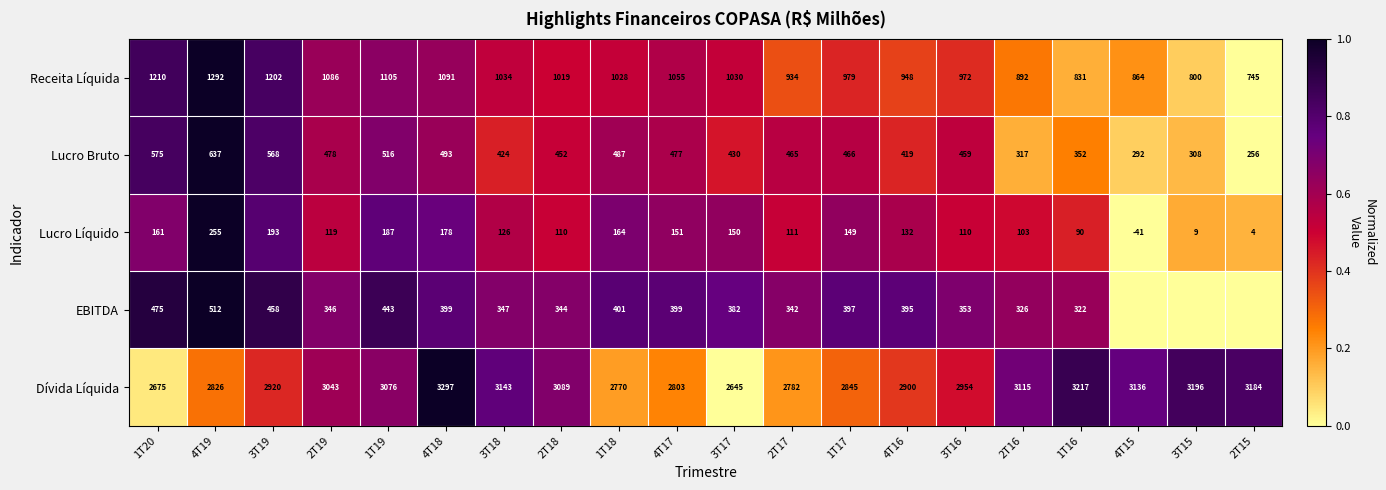

What is the difference between the Dívida Líquida values at 4T17 and 2T17?

21